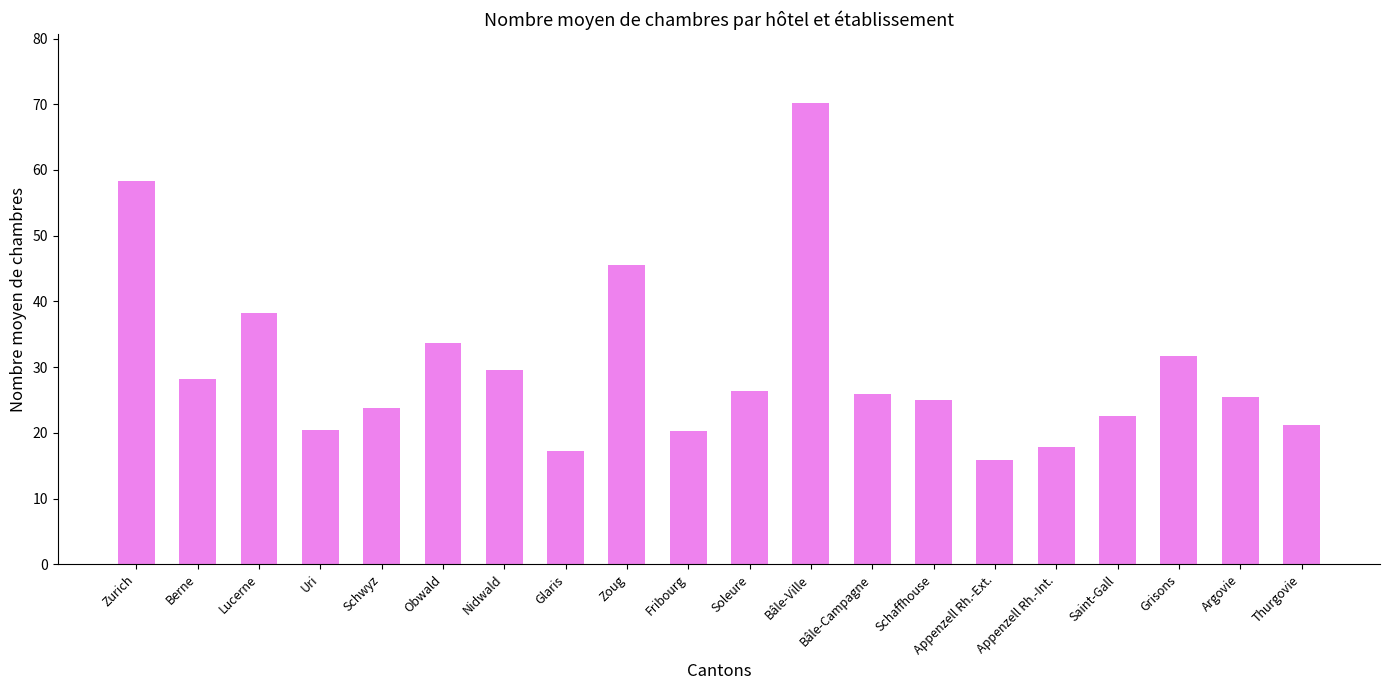

True or false: the data shows 25.0 at Schaffhouse.

True